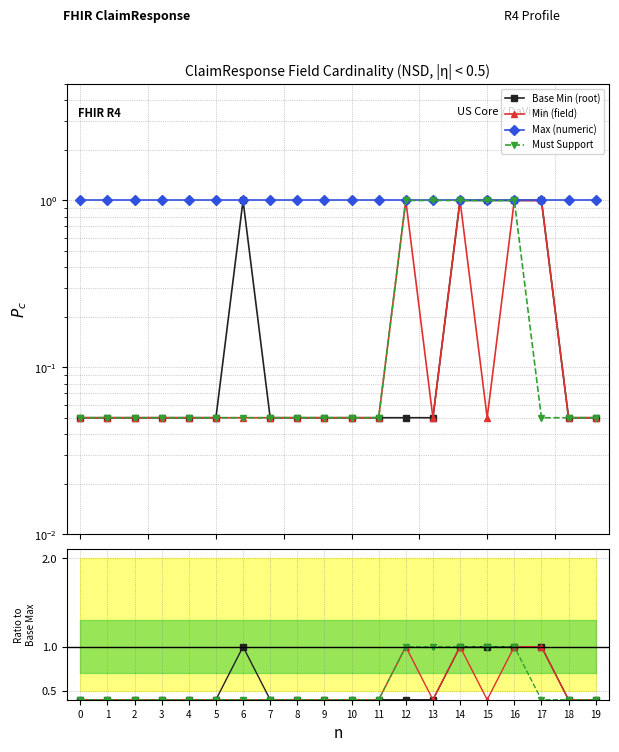

True or false: Must Support and Base Min (root) cross at least once.

False